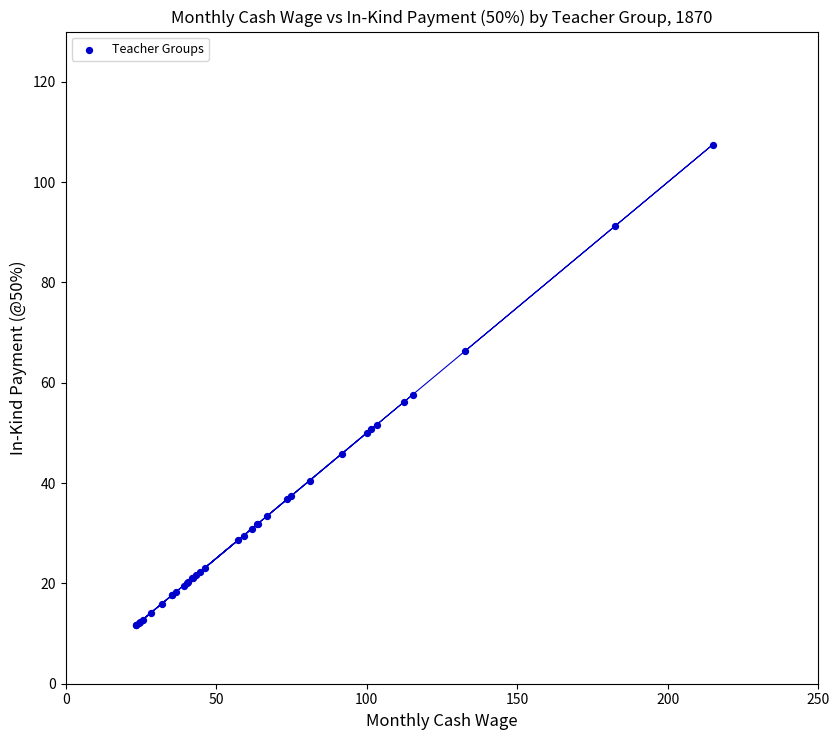

What Y value in the scatter plot is closest to 59?

57.6